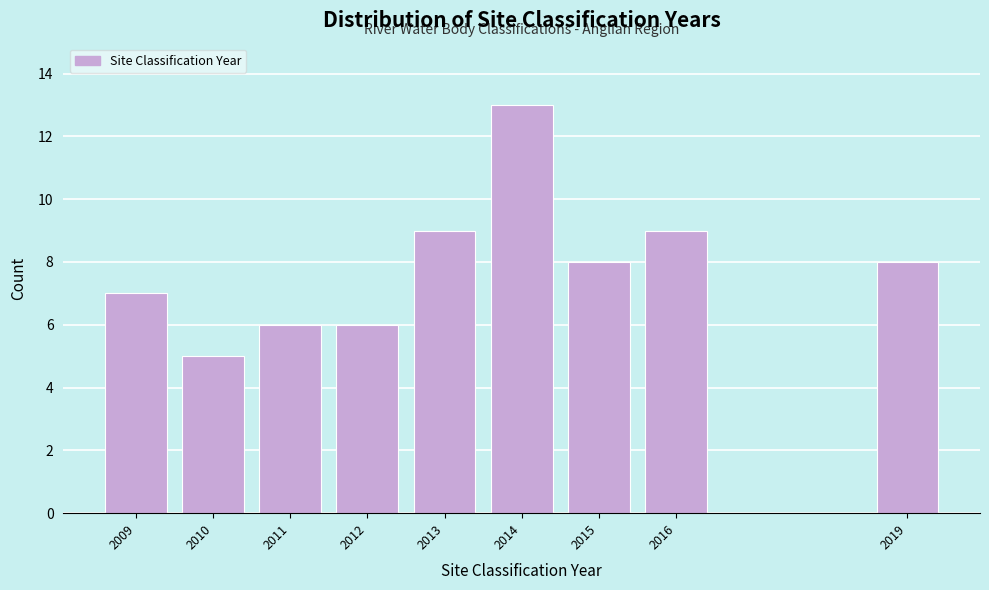

Reading left to right, transcribe this chart: for each bar, give the range it covers on the x-axis and its height. The values are not printed on the chart, so give them approximately, as read against the axis.

2008.5 to 2009.5: 7
2009.5 to 2010.5: 5
2010.5 to 2011.5: 6
2011.5 to 2012.5: 6
2012.5 to 2013.5: 9
2013.5 to 2014.5: 13
2014.5 to 2015.5: 8
2015.5 to 2016.5: 9
2016.5 to 2017.5: 0
2017.5 to 2018.5: 0
2018.5 to 2019.5: 8